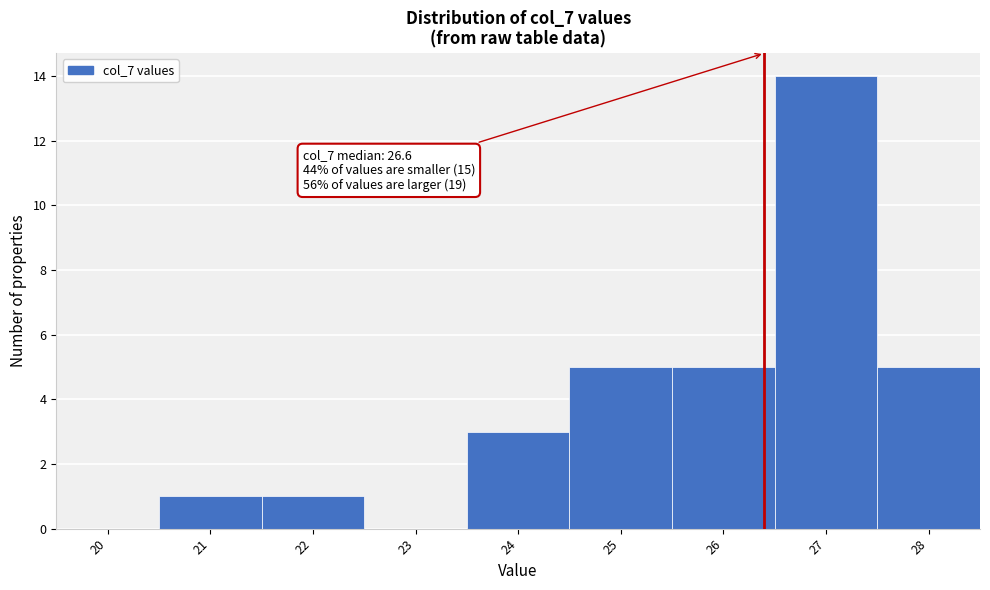

Over which range of the x-axis is the bar tallest?

26.5 to 27.5